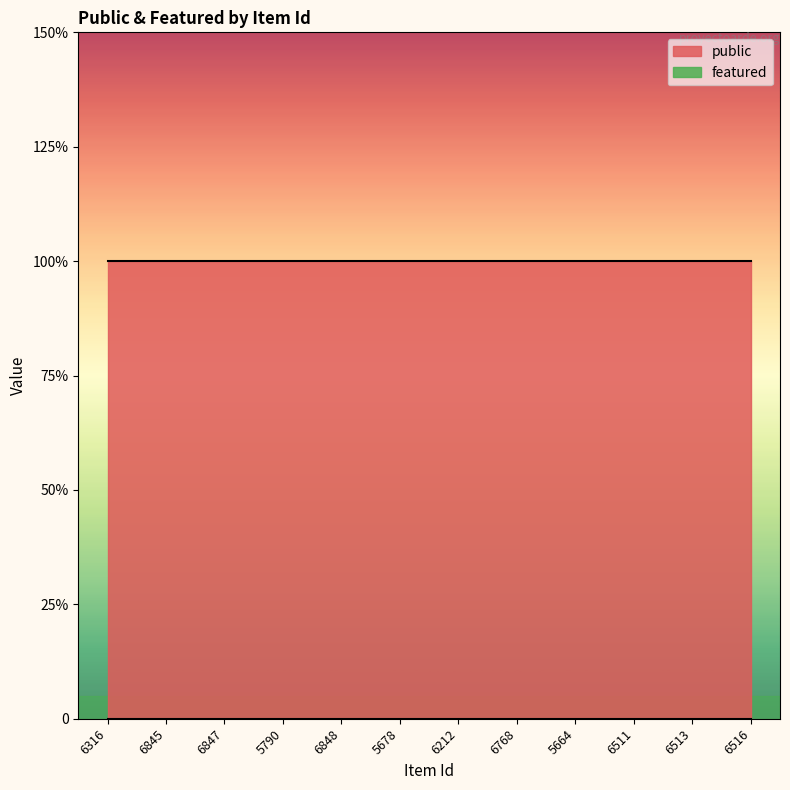

Is it true that featured equals 0 at 6848?

True